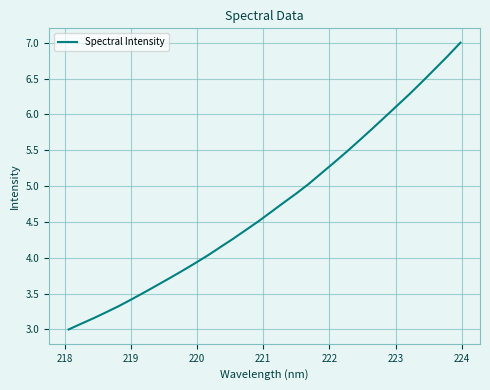

True or false: there are more than 0 points higher than both neighbors.

False